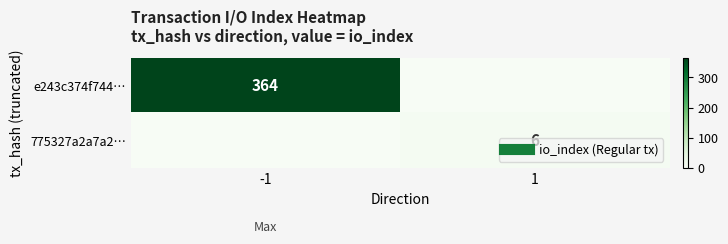

What is the average value of the 775327a2a7a2… series?

3